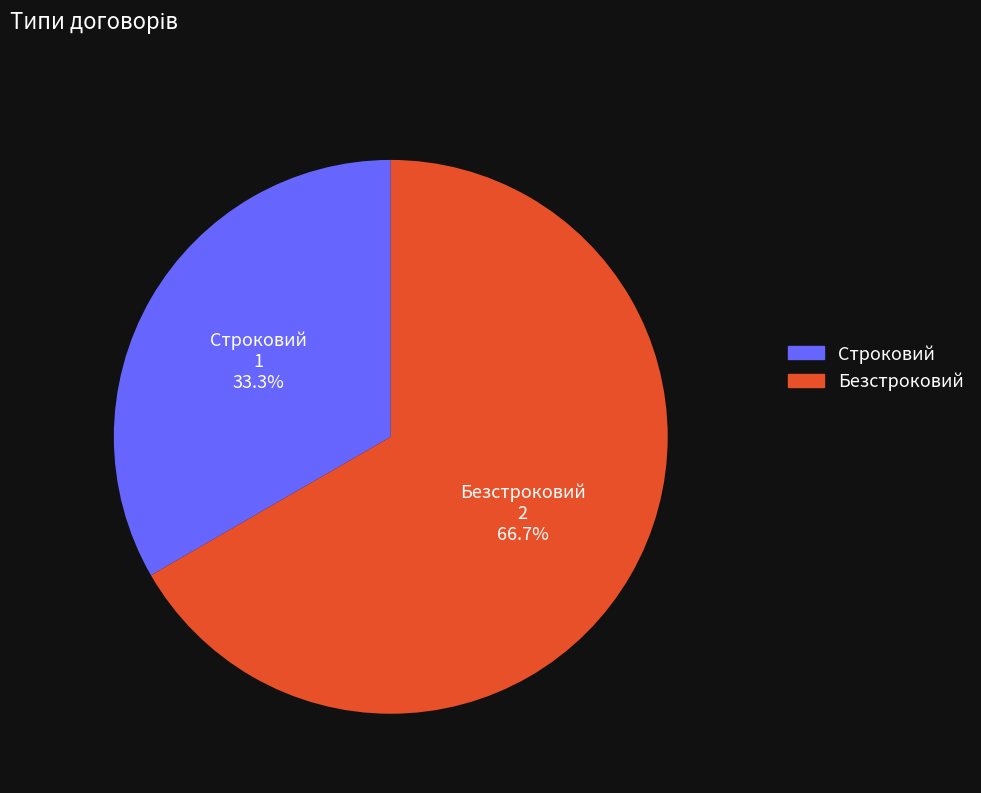

What percentage is the Безстроковий slice, to the nearest percent?

67%